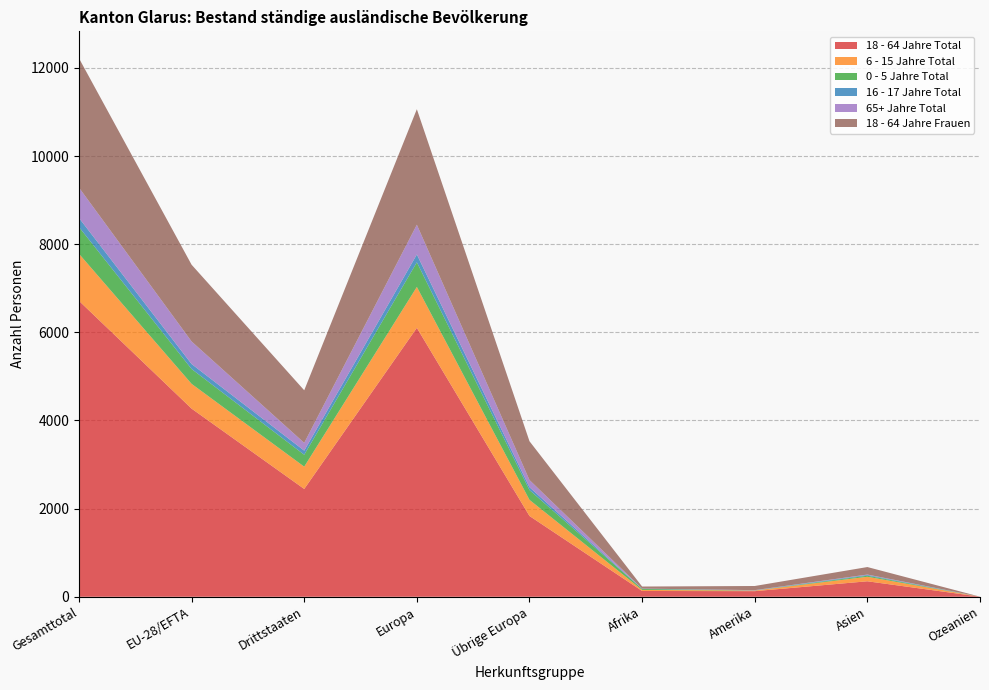

Reading left to right, what are all the values shown in this chart?

18 - 64 Jahre Total: Gesamttotal=6715	EU-28/EFTA=4269	Drittstaaten=2446	Europa=6102	Übrige Europa=1833	Afrika=131	Amerika=127	Asien=351	Ozeanien=2
6 - 15 Jahre Total: Gesamttotal=1068	EU-28/EFTA=562	Drittstaaten=506	Europa=928	Übrige Europa=366	Afrika=24	Amerika=14	Asien=102	Ozeanien=0
0 - 5 Jahre Total: Gesamttotal=607	EU-28/EFTA=337	Drittstaaten=270	Europa=559	Übrige Europa=222	Afrika=22	Amerika=1	Asien=25	Ozeanien=0
16 - 17 Jahre Total: Gesamttotal=206	EU-28/EFTA=113	Drittstaaten=93	Europa=178	Übrige Europa=65	Afrika=6	Amerika=5	Asien=17	Ozeanien=0
65+ Jahre Total: Gesamttotal=689	EU-28/EFTA=512	Drittstaaten=177	Europa=675	Übrige Europa=163	Afrika=2	Amerika=3	Asien=9	Ozeanien=0
18 - 64 Jahre Frauen: Gesamttotal=2934	EU-28/EFTA=1741	Drittstaaten=1193	Europa=2621	Übrige Europa=880	Afrika=47	Amerika=94	Asien=170	Ozeanien=0